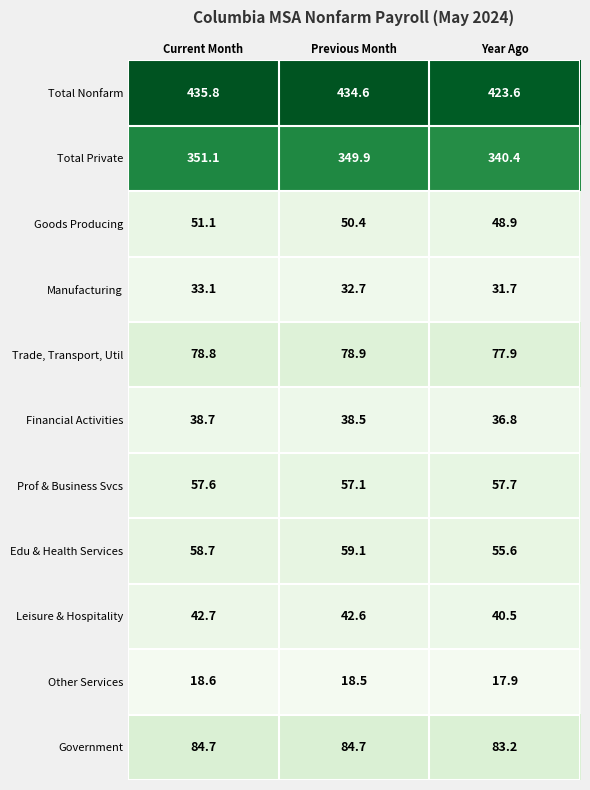

List the series in order of their peak value, highest first.

Total Nonfarm, Total Private, Government, Trade, Transport, Util, Edu & Health Services, Prof & Business Svcs, Goods Producing, Leisure & Hospitality, Financial Activities, Manufacturing, Other Services